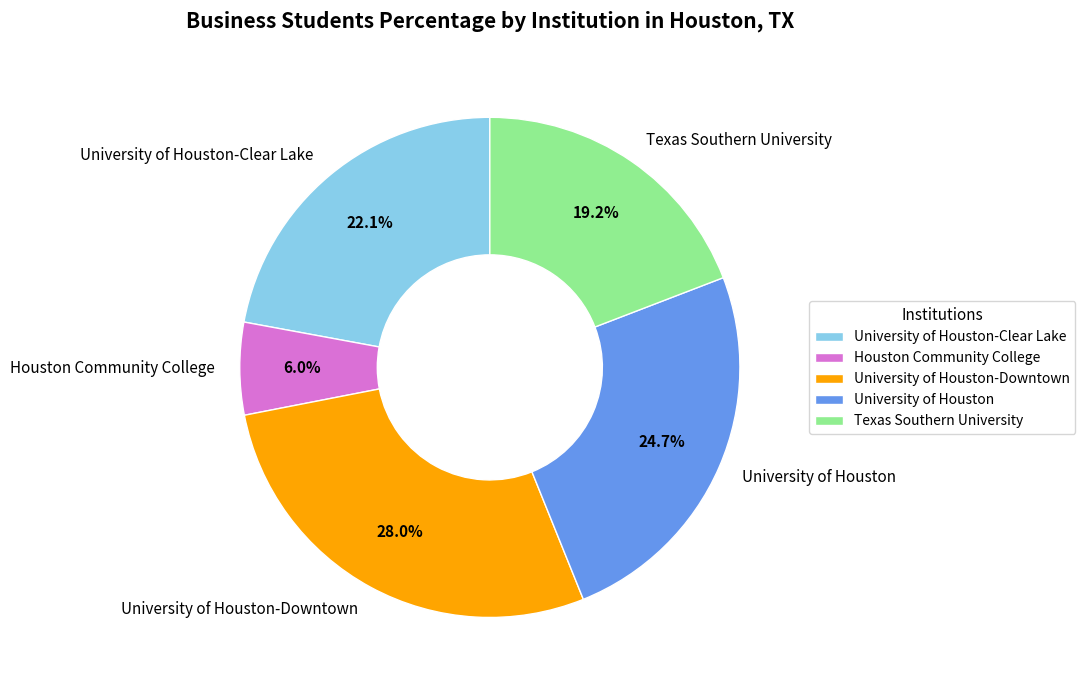

Count the number of slices in the pie.

5